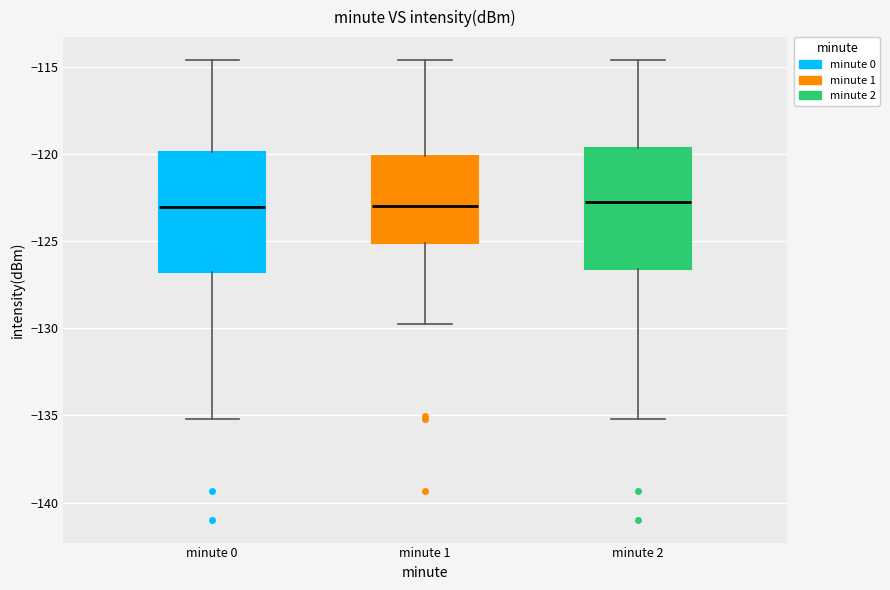

Where does the lower whisker of the box for minute 0 end on the y-axis? The values are not printed on the chart, so give them approximately, as read against the axis.

-135.0